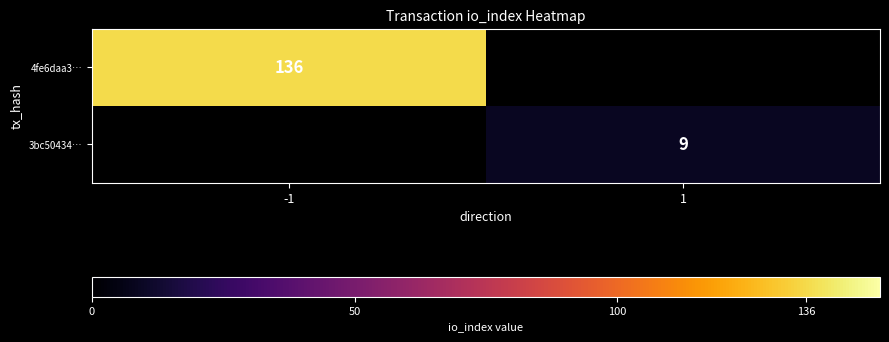

The 3bc50434… series shows 13 at 1. True or false?

False